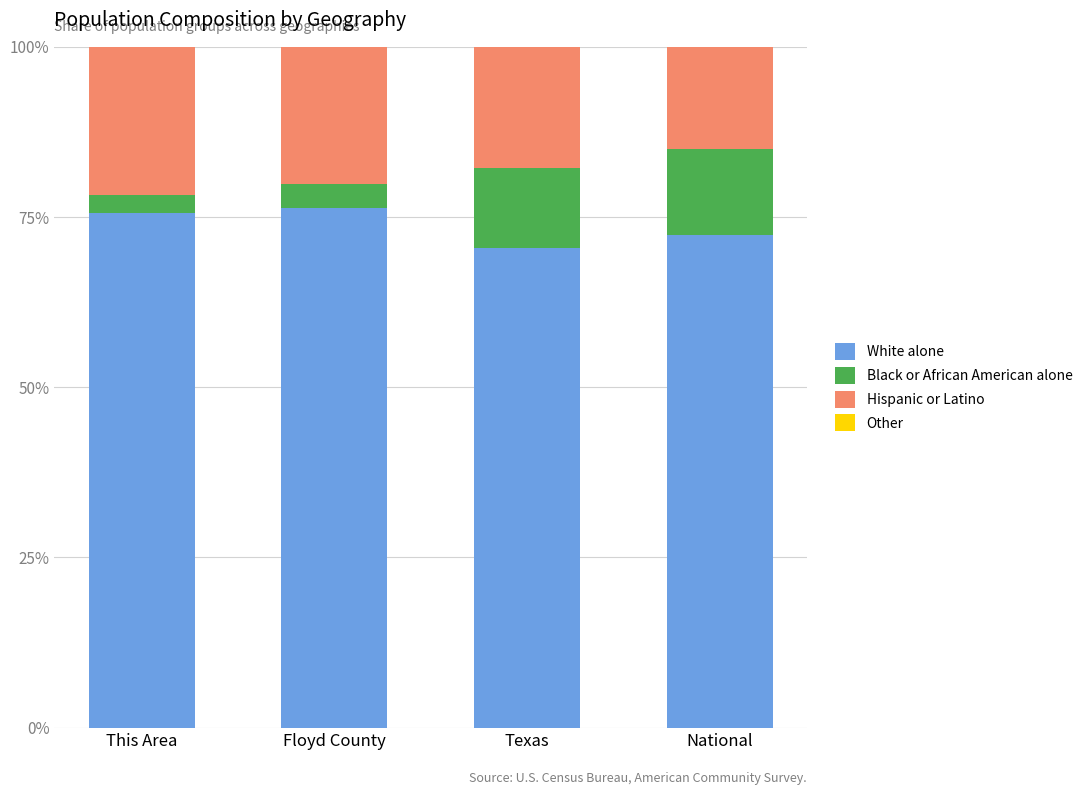

At which label does Black or African American alone reach its peak?

National